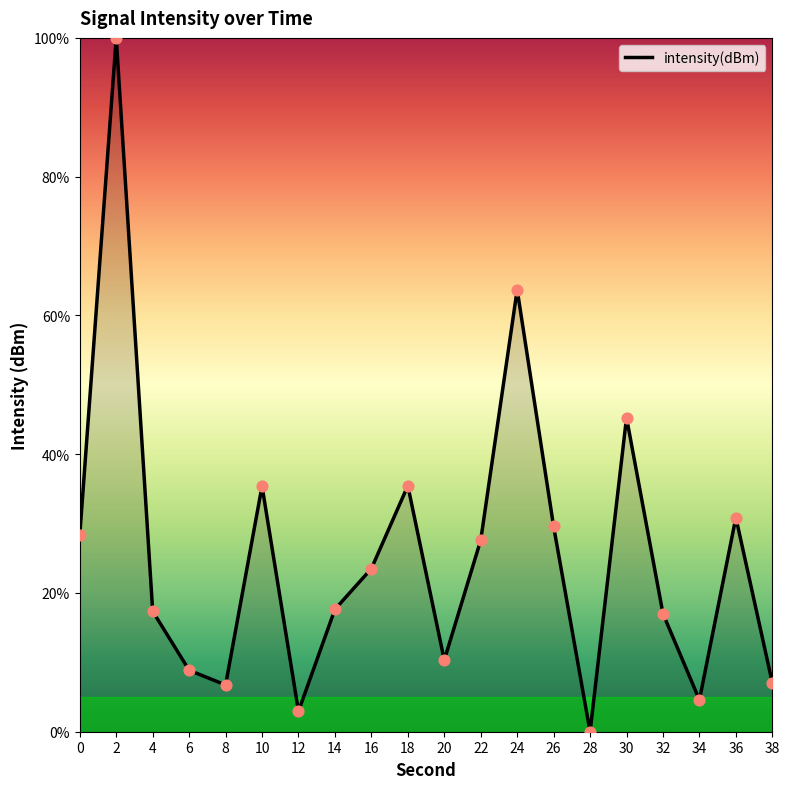

Between 0 and 24, which is larger?

24